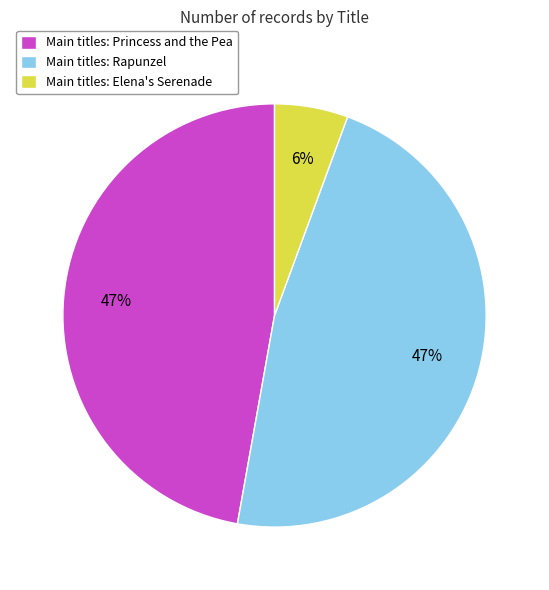

Between Main titles: Elena's Serenade and Main titles: Rapunzel, which is larger?

Main titles: Rapunzel